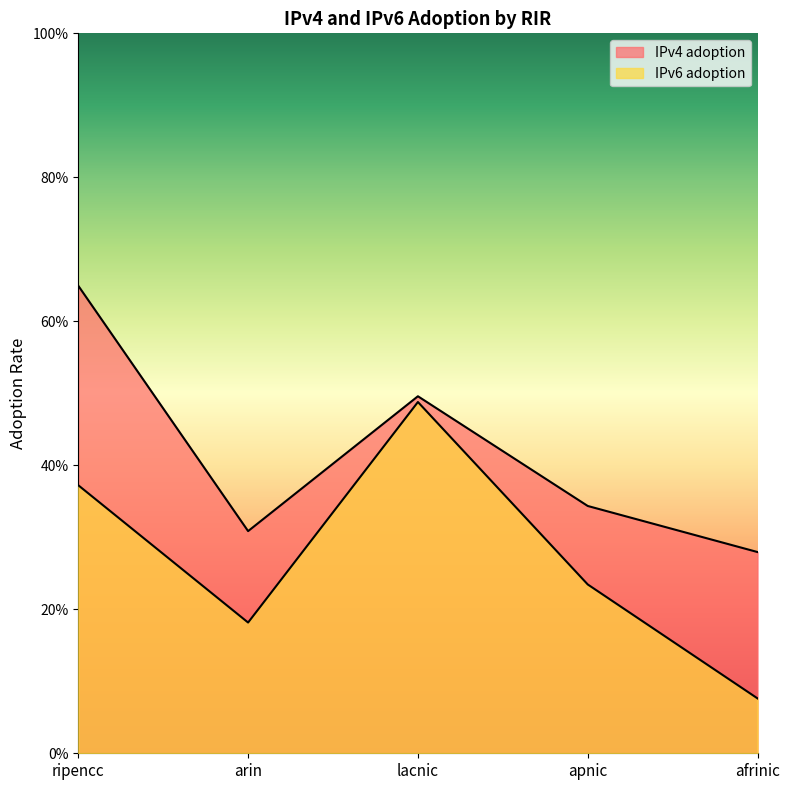

Between arin and apnic, which series saw the biggest shift?

IPv6 adoption